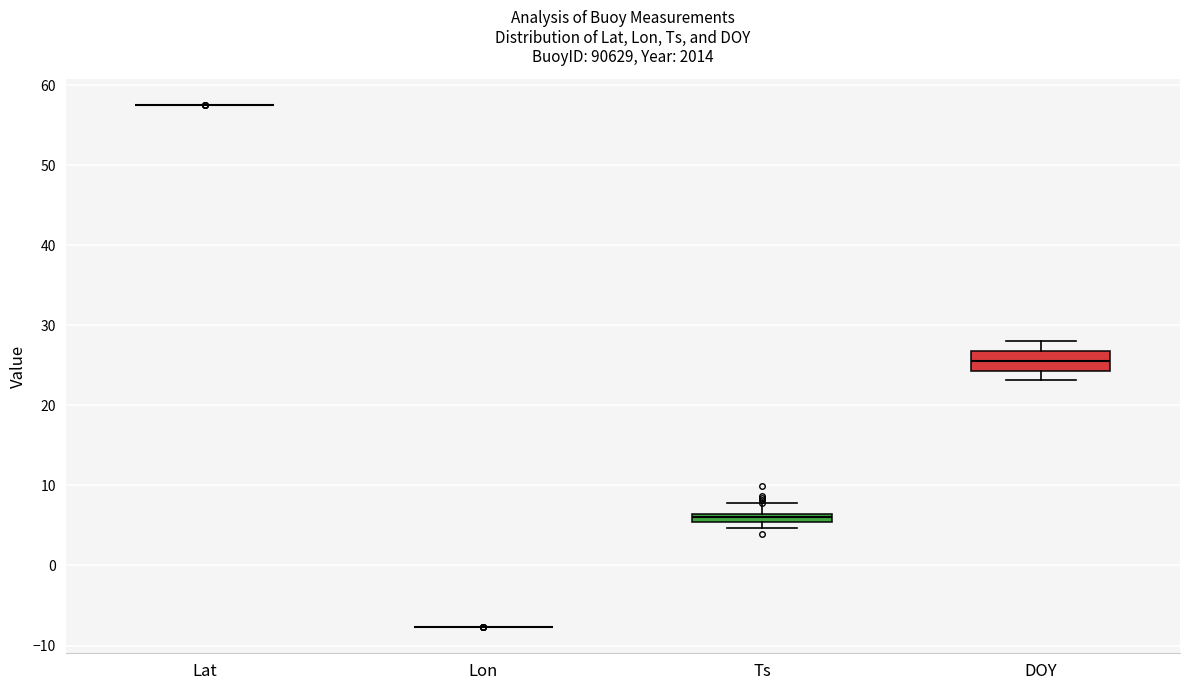

Comparing the boxes themselves (not the whiskers), which one is the tallest?

DOY